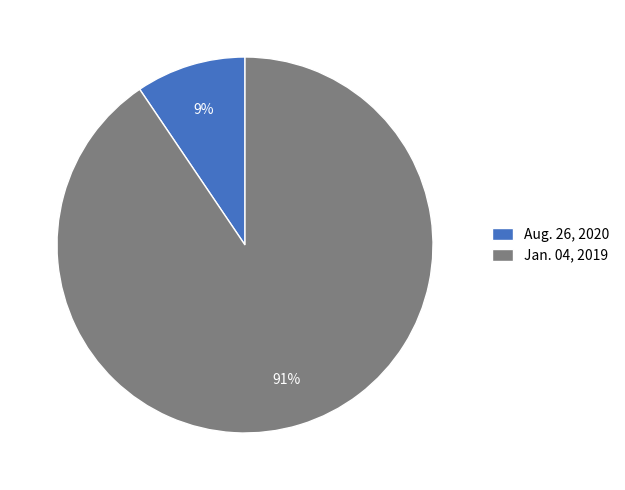

Which category has the smallest portion of the pie?

Aug. 26, 2020